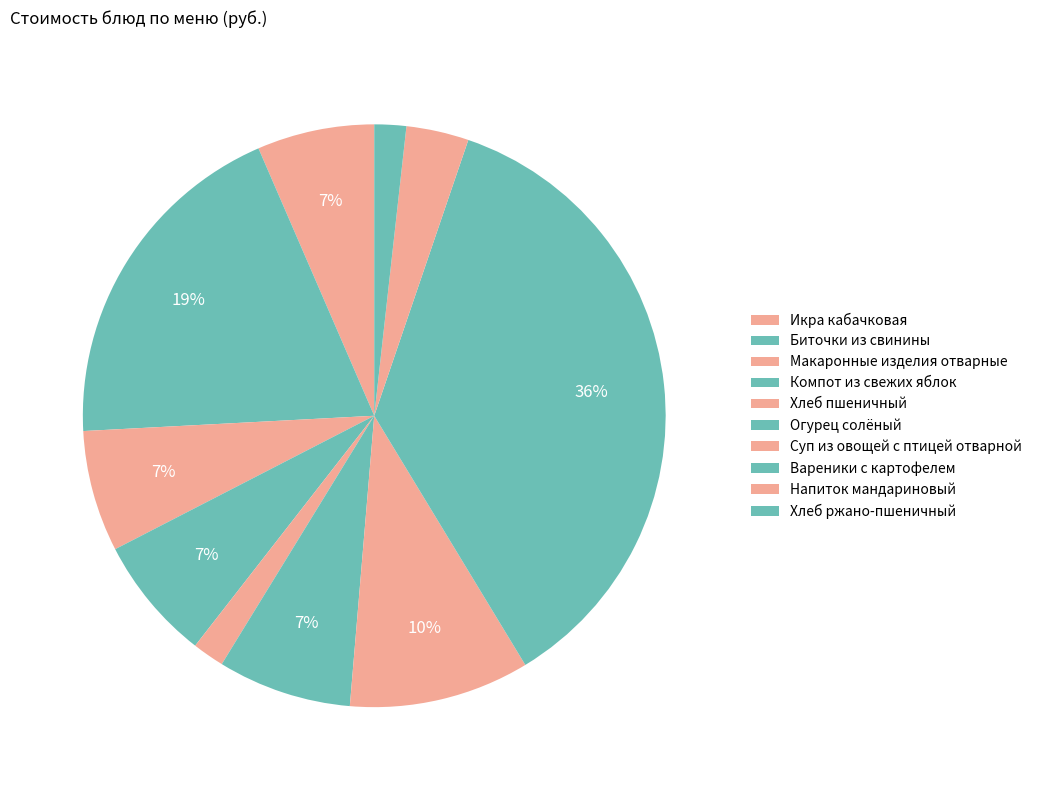

What percentage is the Биточки из свинины slice, to the nearest percent?

19%